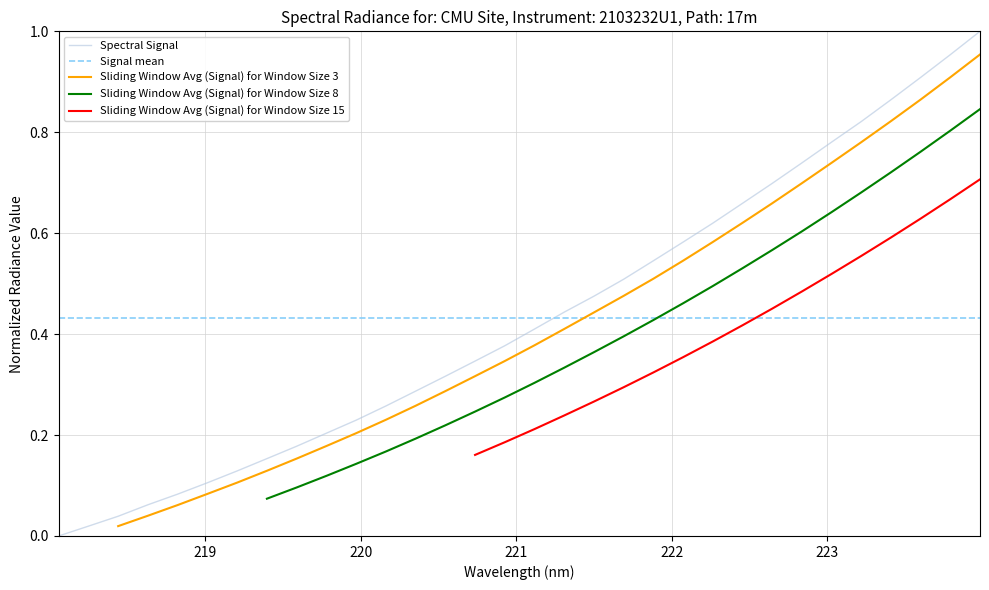

Between 220.1623 and 223.408, which is larger?

223.408